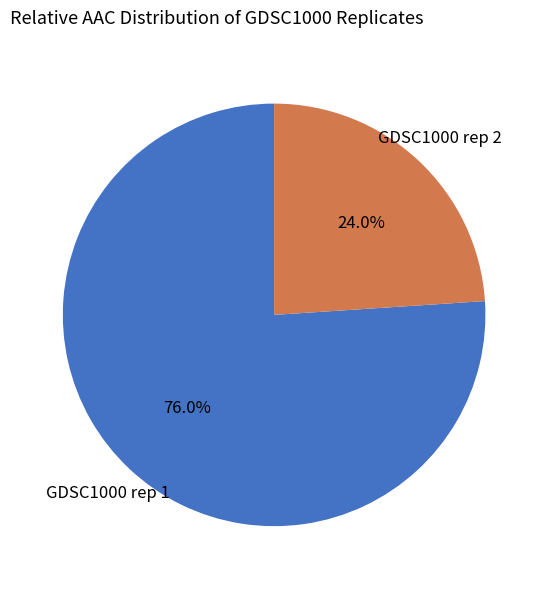

Does GDSC1000 rep 1 represent more than half of the total?

Yes